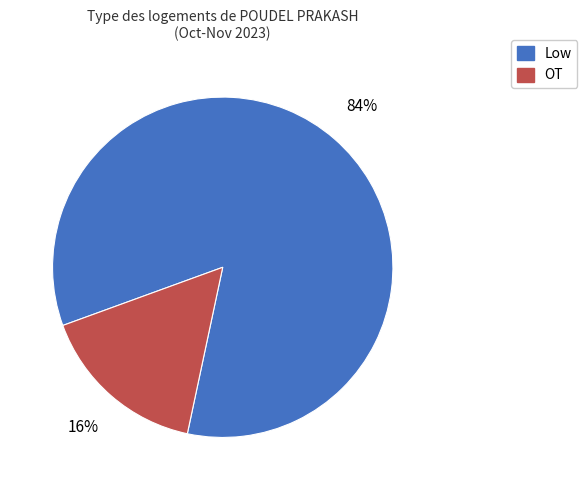

Does OT account for over 50% of the chart?

No